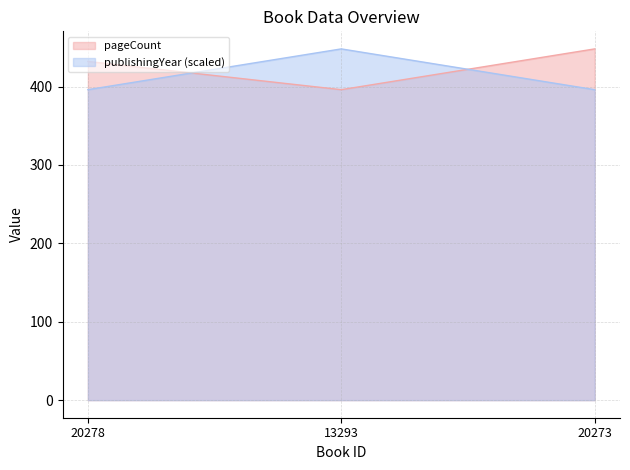

Which label corresponds to the largest value in the chart?

20273